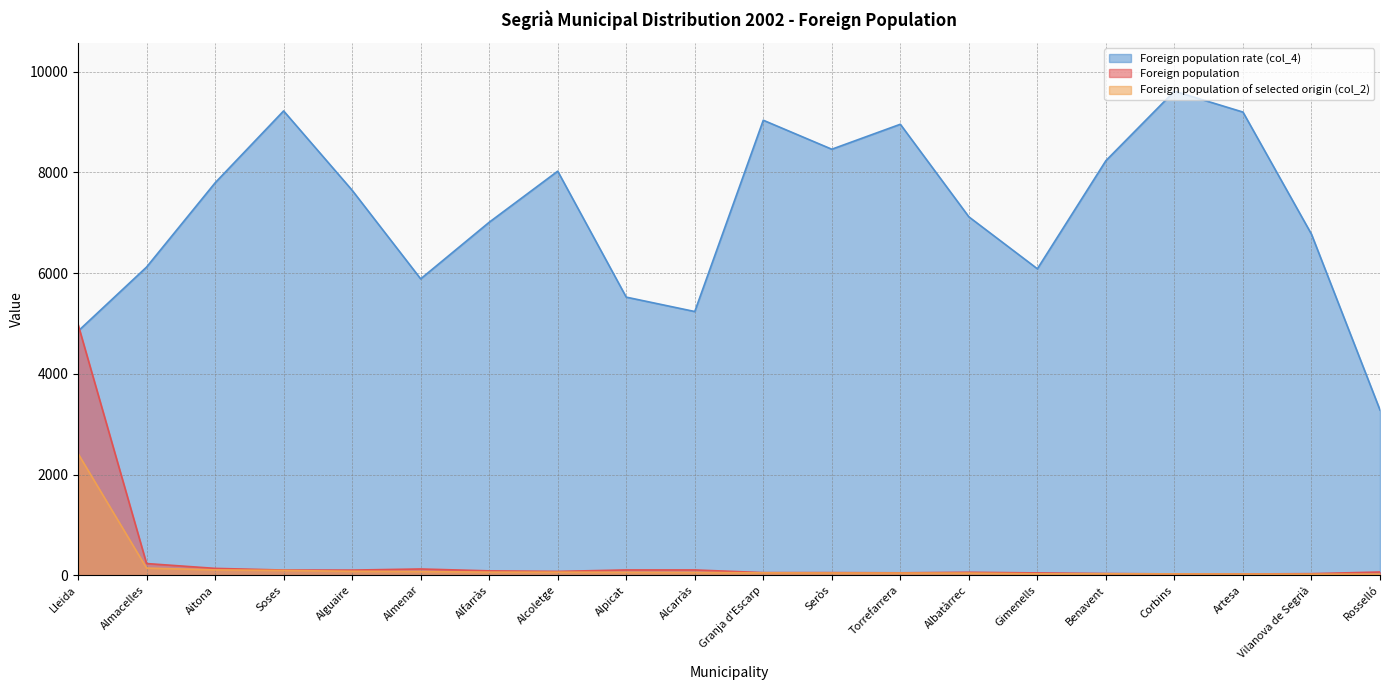

What is the total value across all series at Alpicat?

5687